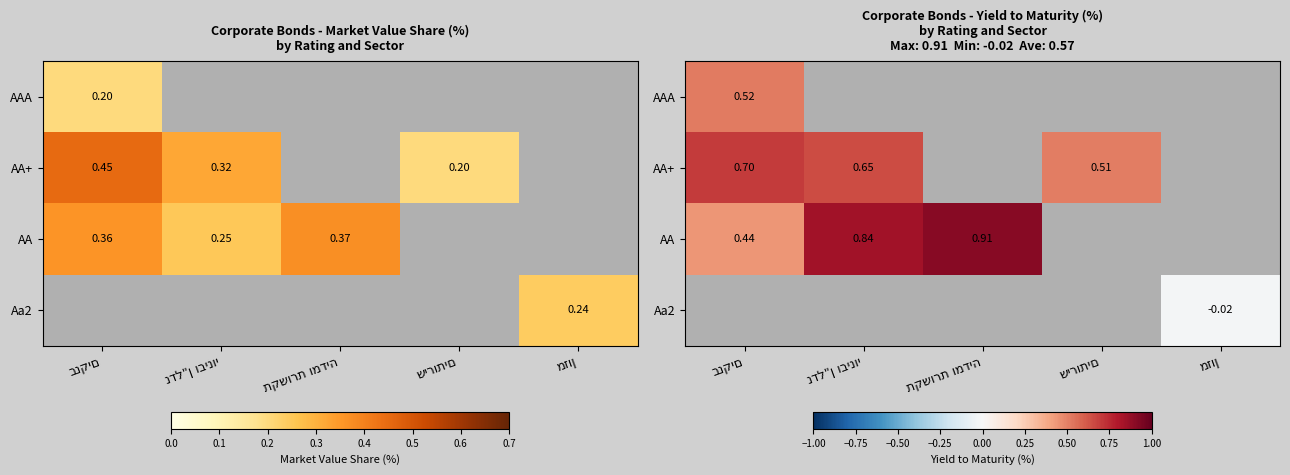

Which series has the largest range (max minus min)?

AA